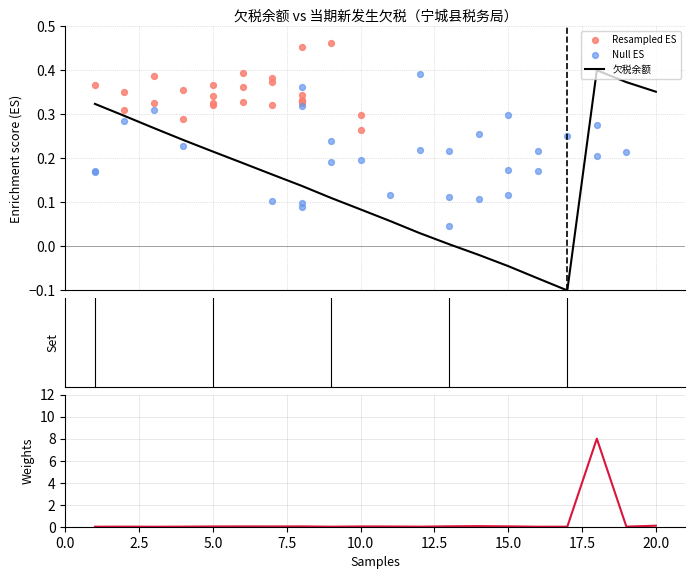

Which has a higher value, 3 or 7?

7